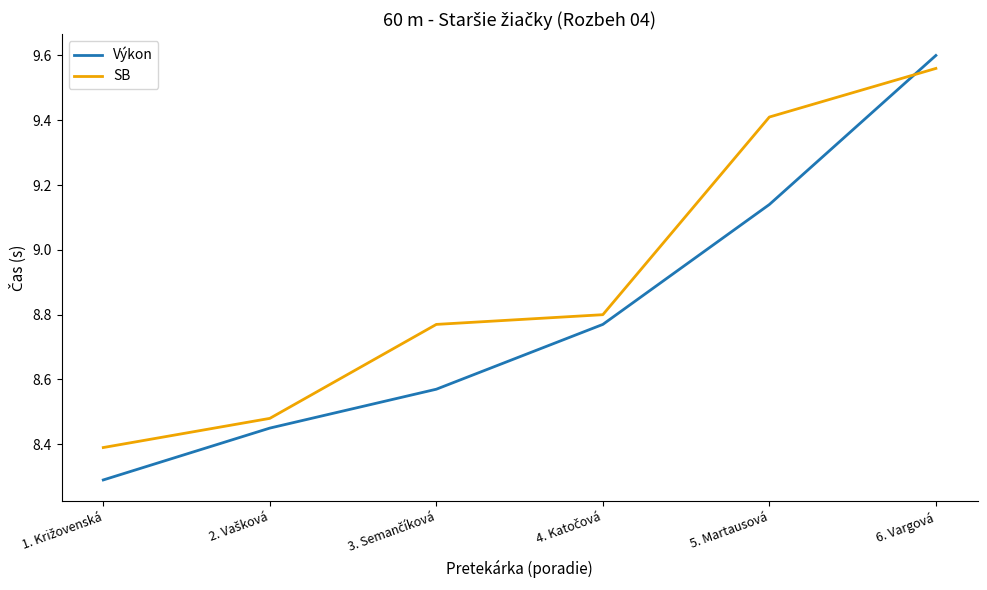

How many intersections are there between SB and Výkon?

1